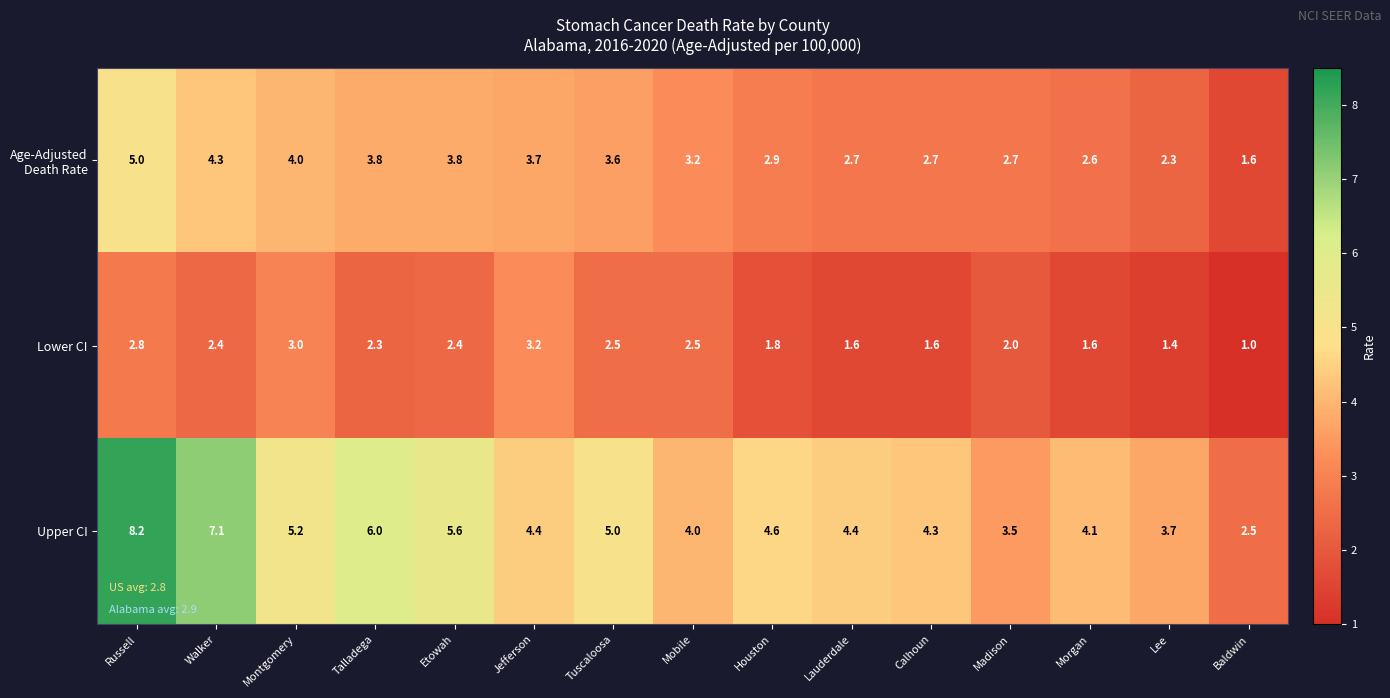

Which series changed the most between Jefferson and Houston?

Lower CI